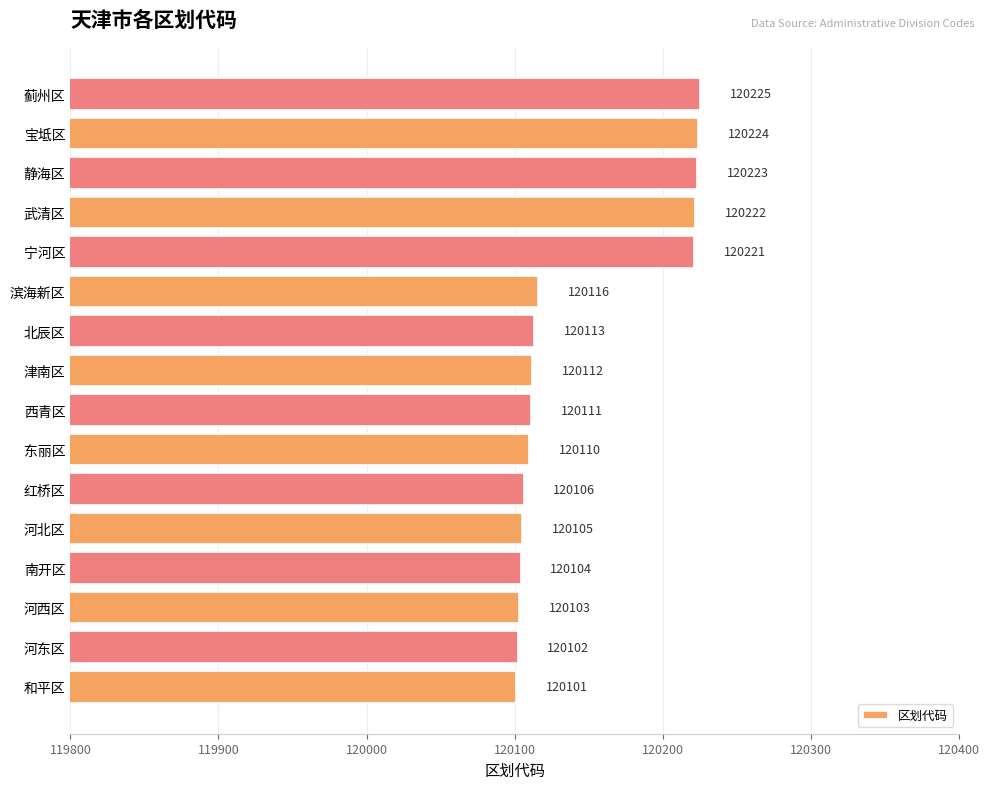

At which label is the value closest to 120163?

滨海新区